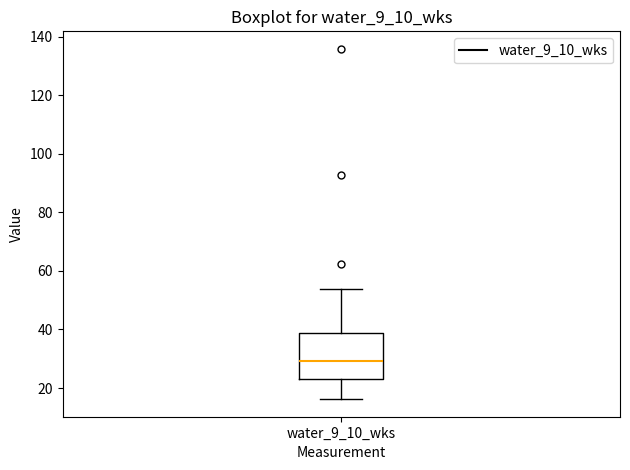

Transcribe this box plot: give where the median line is, the range the box spans, and where the two whiskers end, as read against the y-axis. The values are not printed on the chart, so give them approximately, as read against the axis.

median 30, box 24 to 38, whiskers 16 to 54